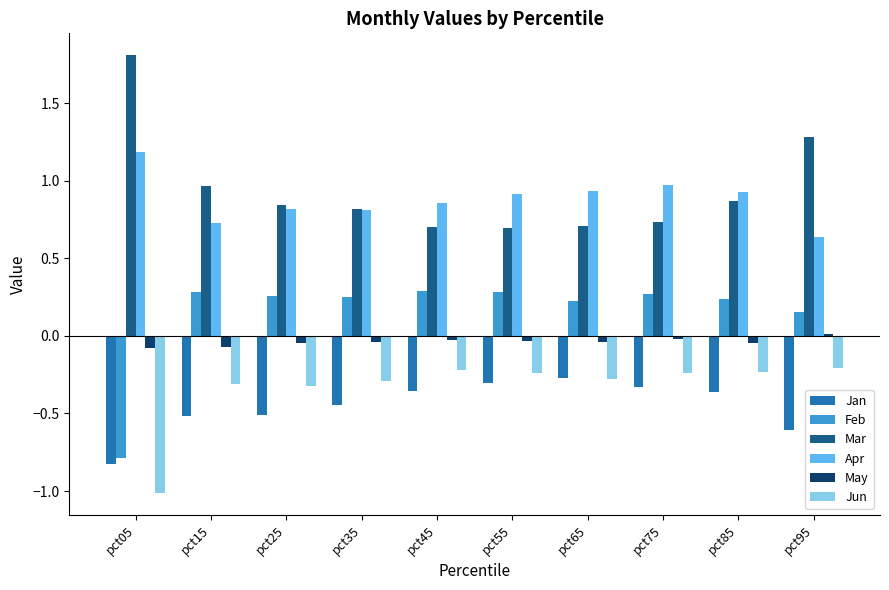

What is the difference between the highest and lowest values at pct05?

2.8